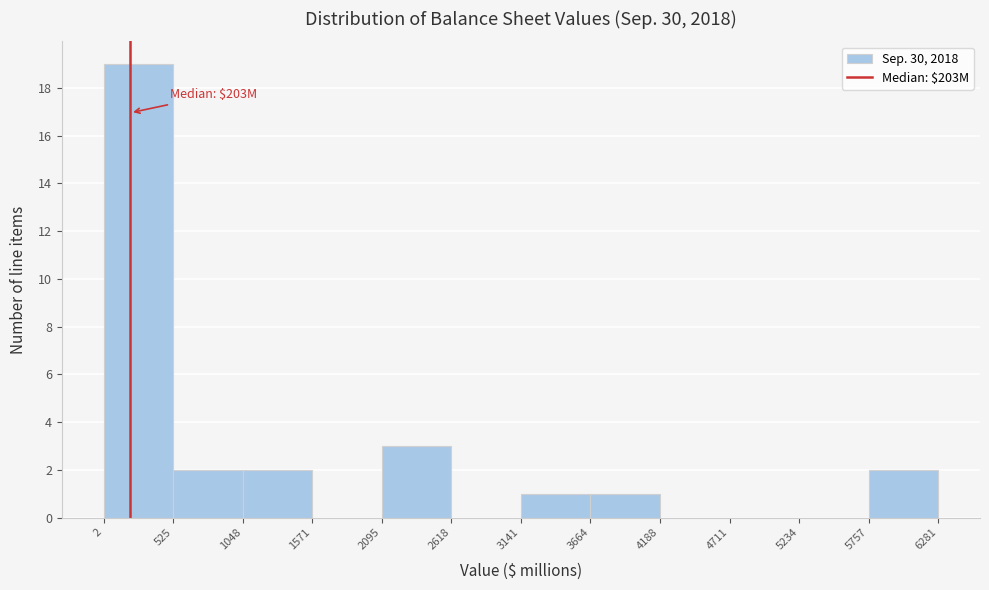

Over which range of the x-axis is the bar tallest?

2 to 525